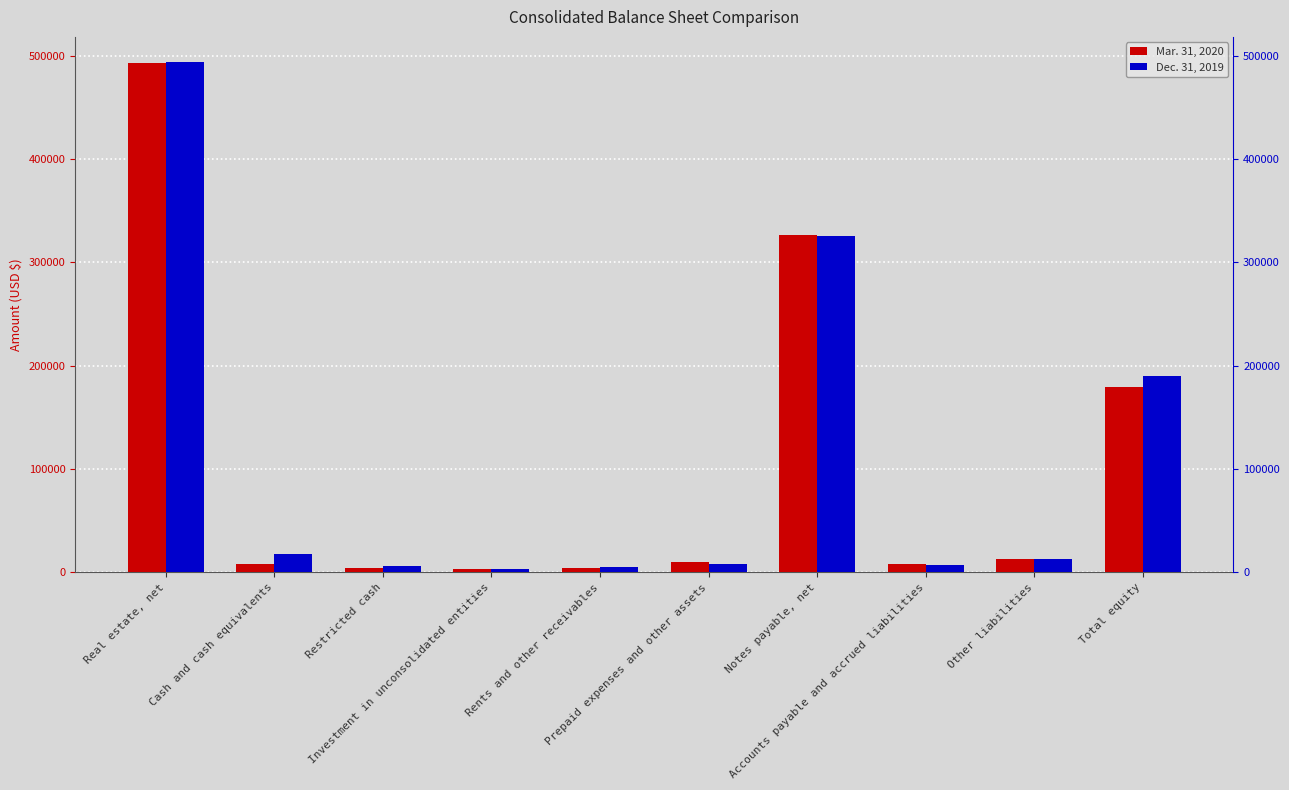

Reading left to right, what are all the values shown in this chart?

Mar. 31, 2020: Real estate, net=492719	Cash and cash equivalents=7913	Restricted cash=4440	Investment in unconsolidated entities=3121	Rents and other receivables=4298	Prepaid expenses and other assets=9864	Notes payable, net=326236	Accounts payable and accrued liabilities=8415	Other liabilities=12726	Total equity=179215
Dec. 31, 2019: Real estate, net=493683	Cash and cash equivalents=17500	Restricted cash=5976	Investment in unconsolidated entities=3468	Rents and other receivables=4648	Prepaid expenses and other assets=8230	Notes payable, net=325995	Accounts payable and accrued liabilities=6684	Other liabilities=12776	Total equity=190242